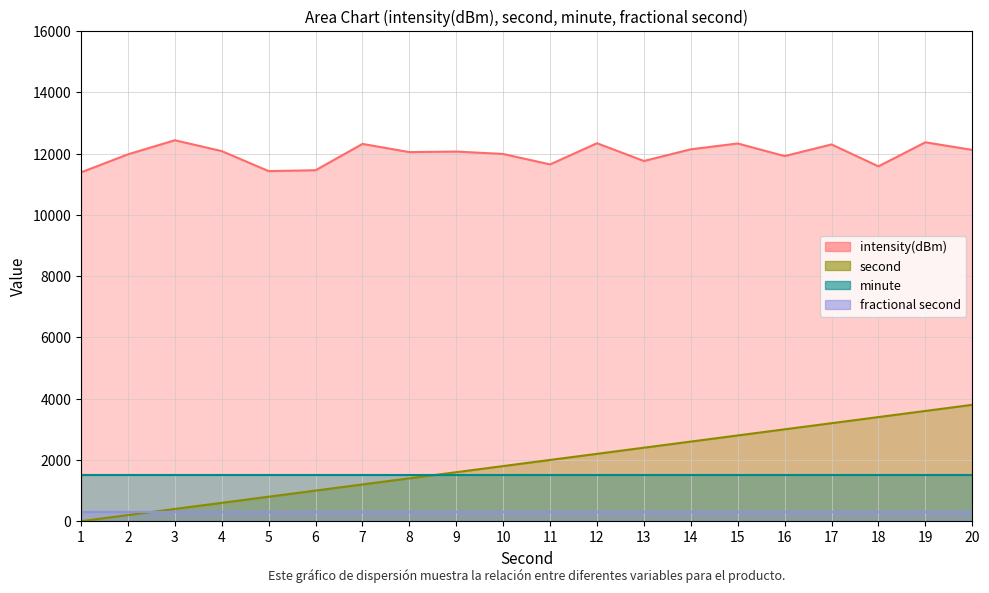

How many interior local peaks does the intensity(dBm) series have?

7